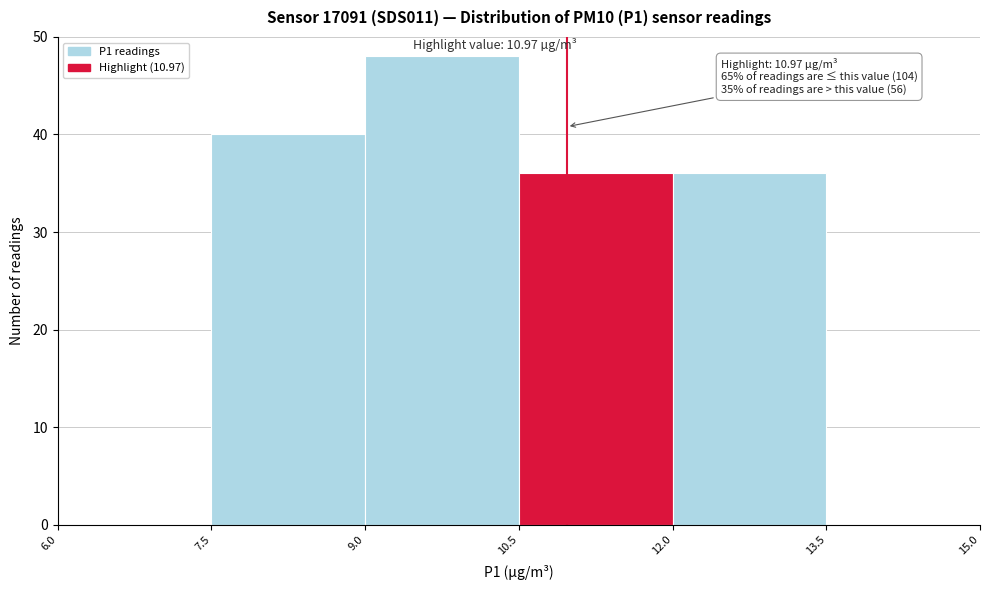

Which range on the x-axis has the tallest bar?

9.0 to 10.5